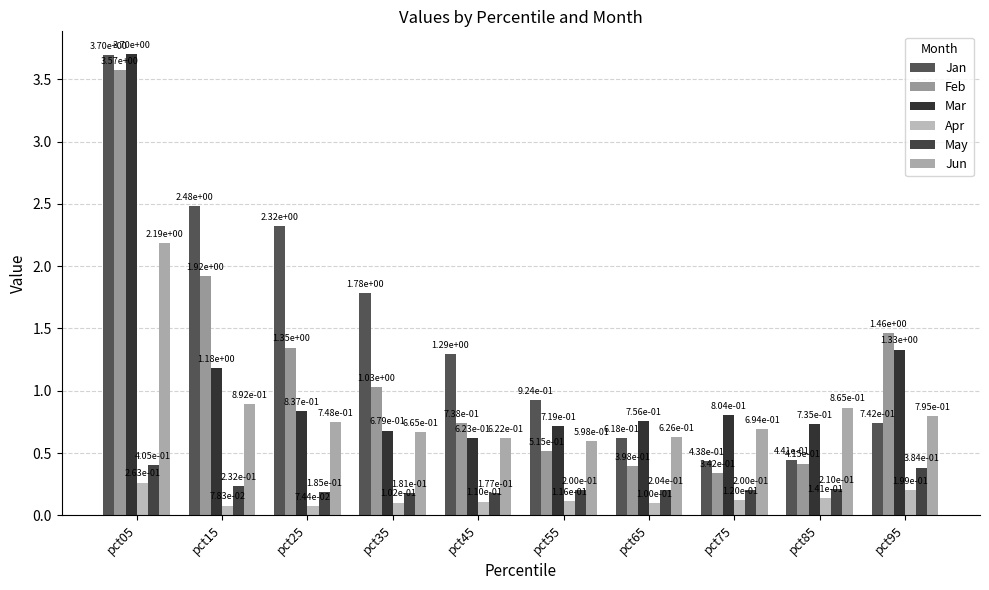

At how many categories does at least one series exceed 0?

10